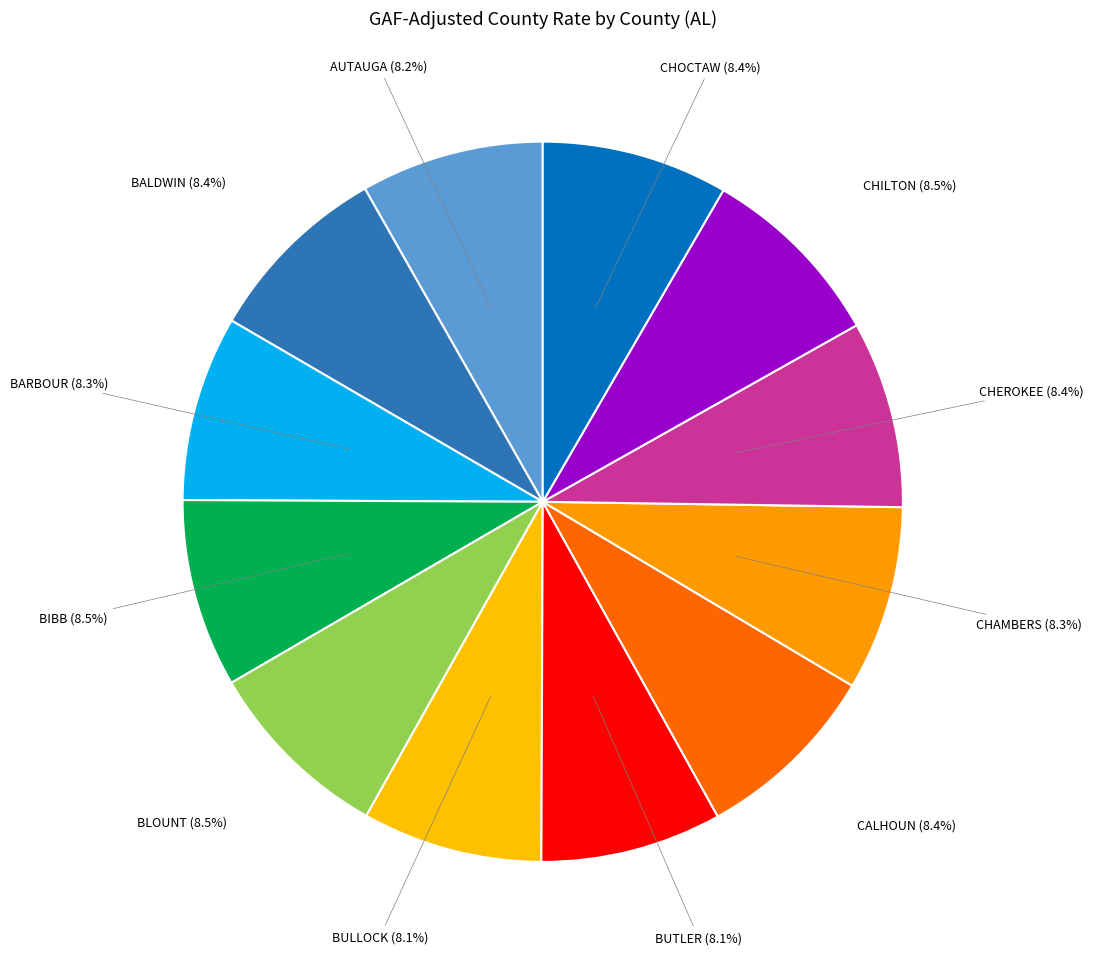

Do BULLOCK and CHILTON together represent more than half of the pie?

No